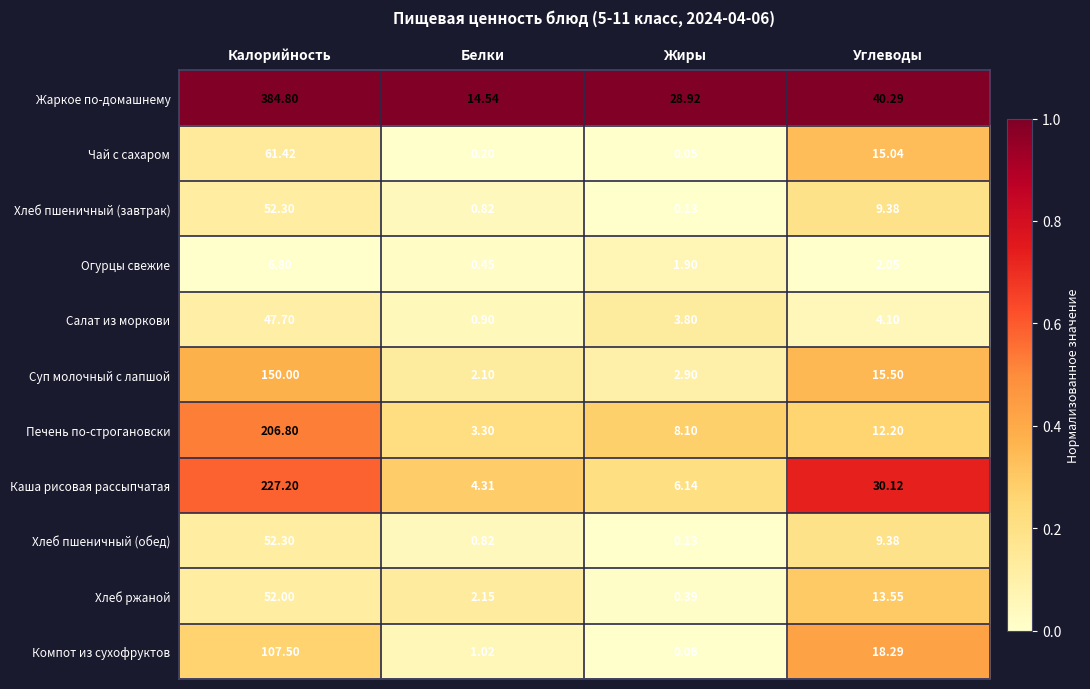

How many distinct data groups are displayed?

11